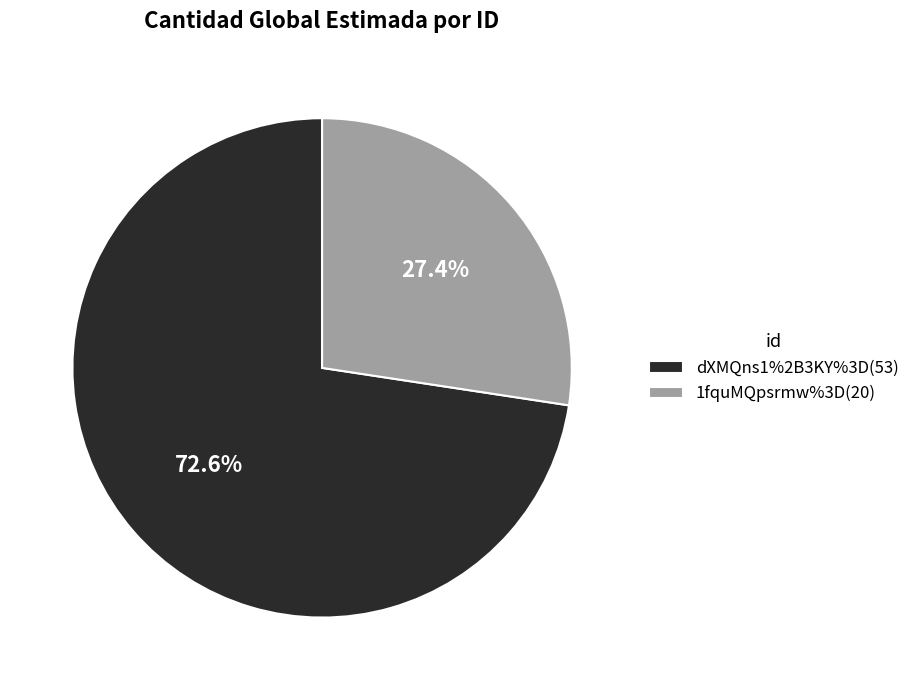

Which category has the smallest portion of the pie?

1fquMQpsrmw%3D